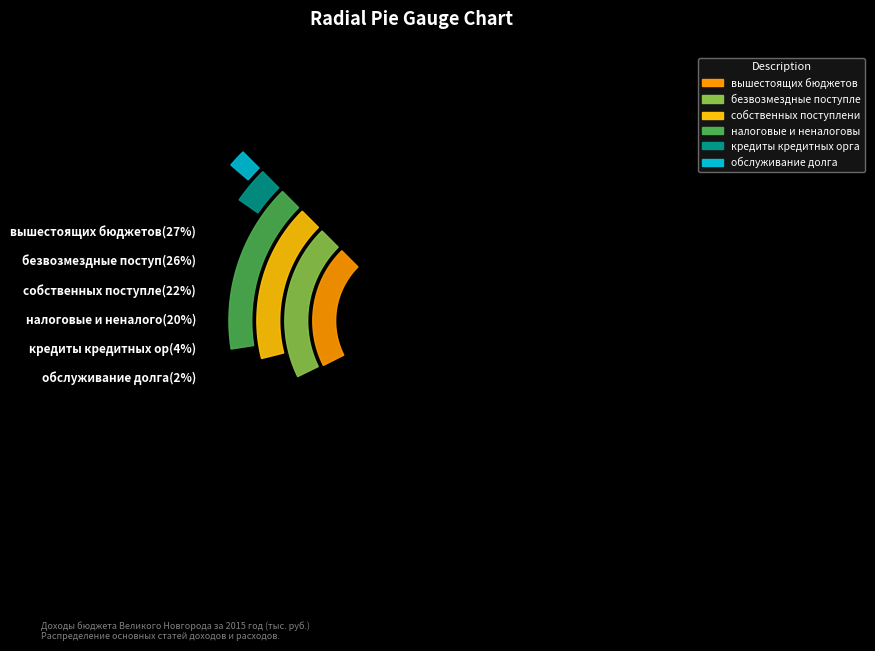

What percentage is NOT represented by собственных поступлений?

78.1%